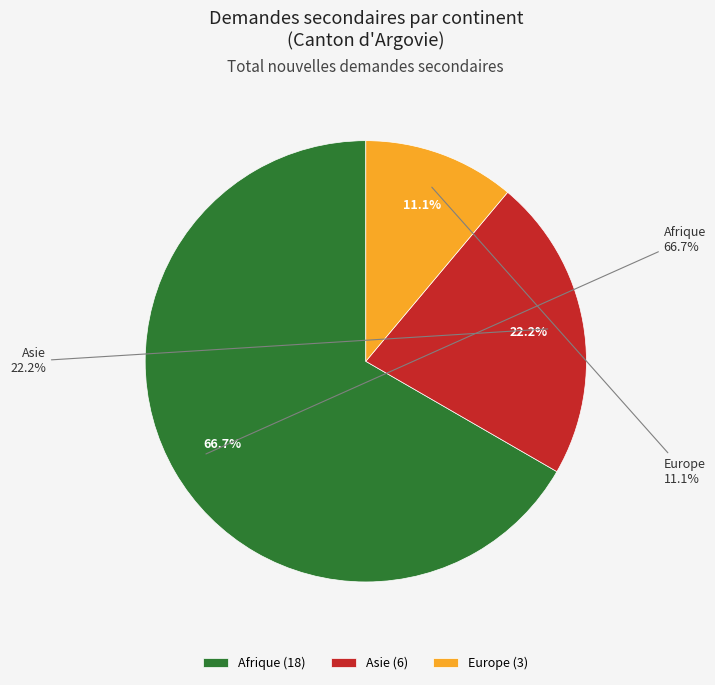

What percentage is the Afrique slice, to the nearest percent?

67%